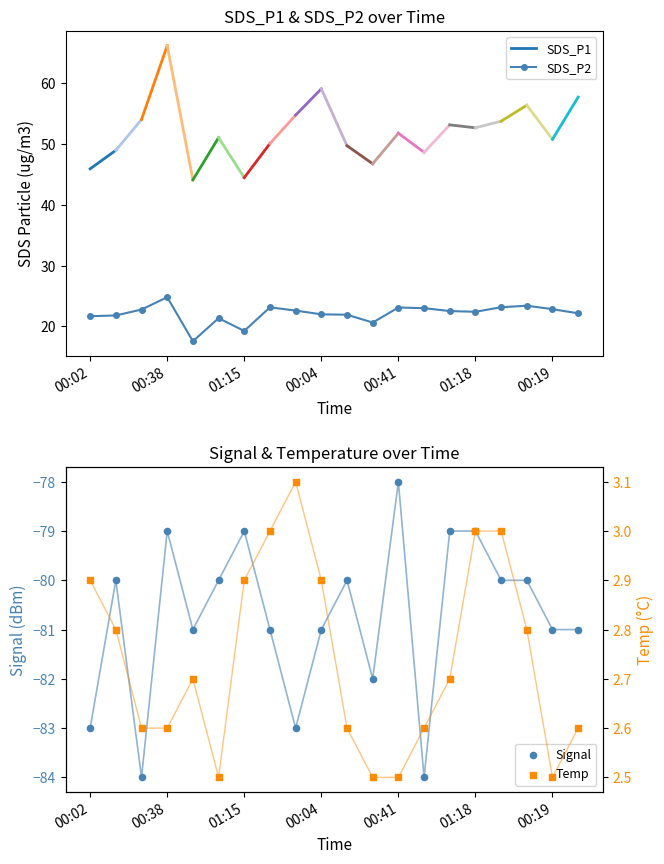

True or false: SDS_P2 has more than 1 points higher than both neighbors.

True